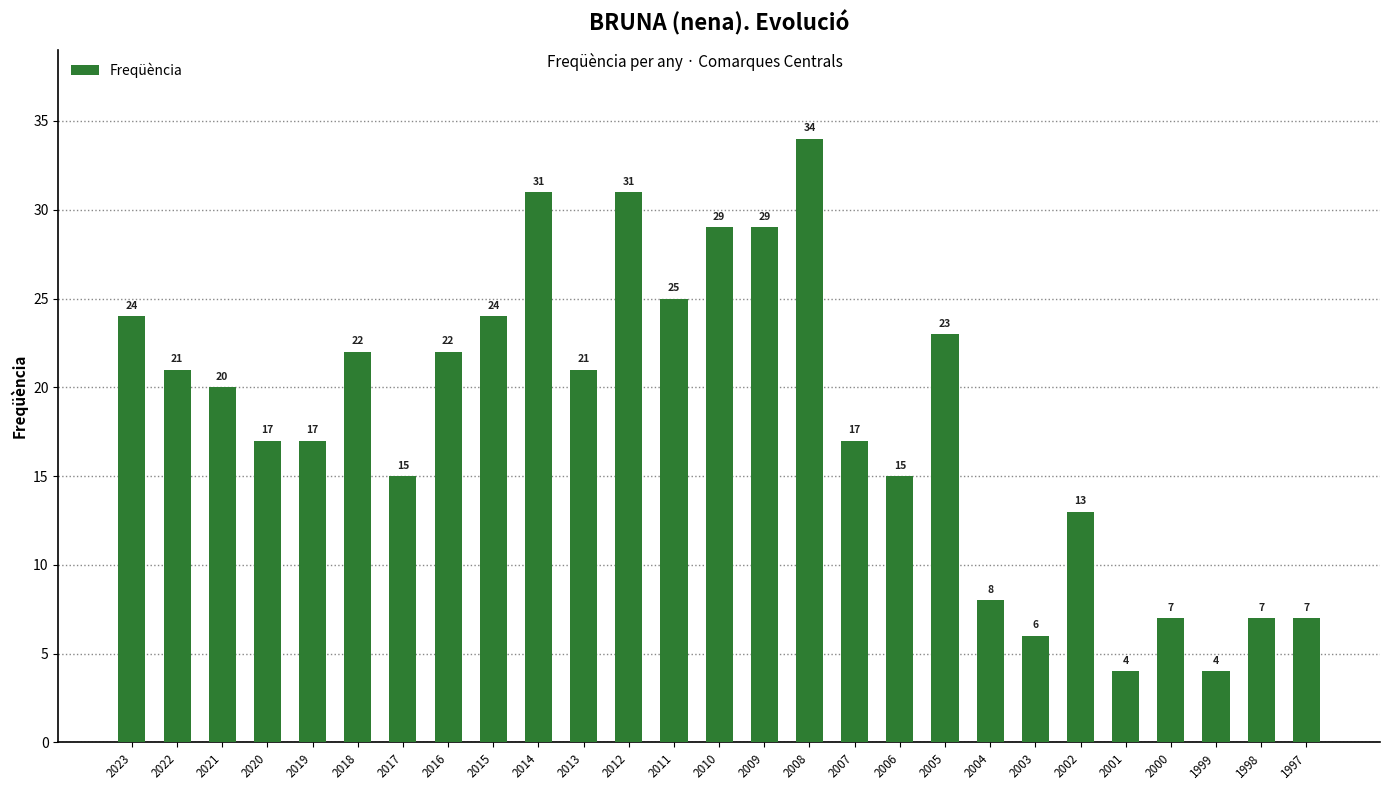

Is it true that the value at 2017 is 15?

True